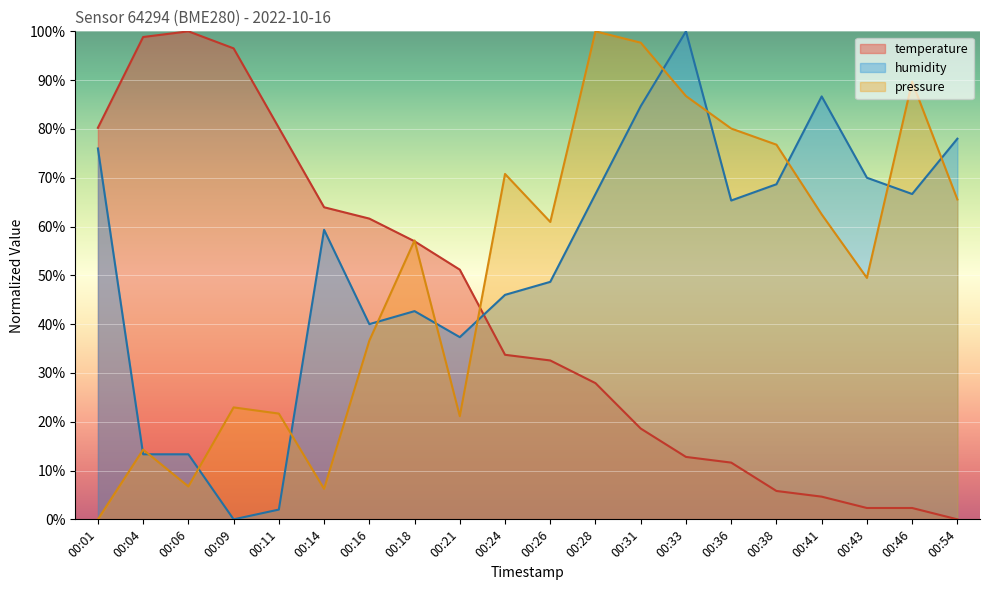

Which series has the widest spread of values?

temperature